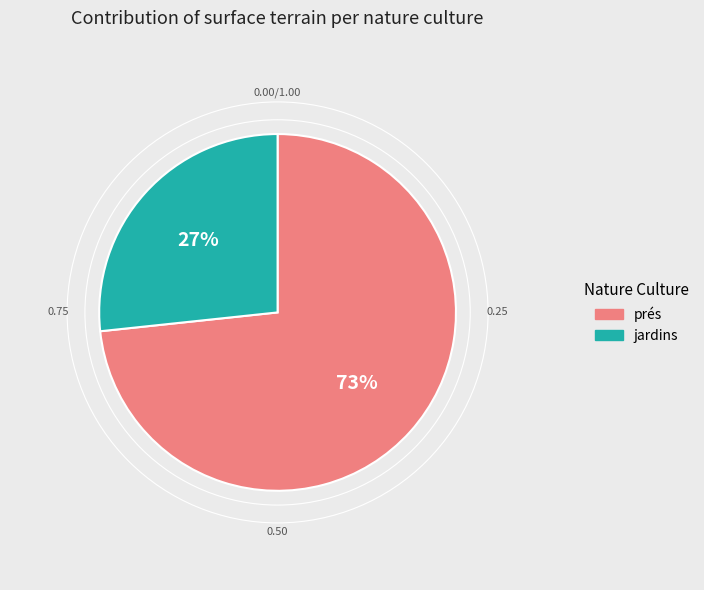

How many segments does this pie chart have?

2